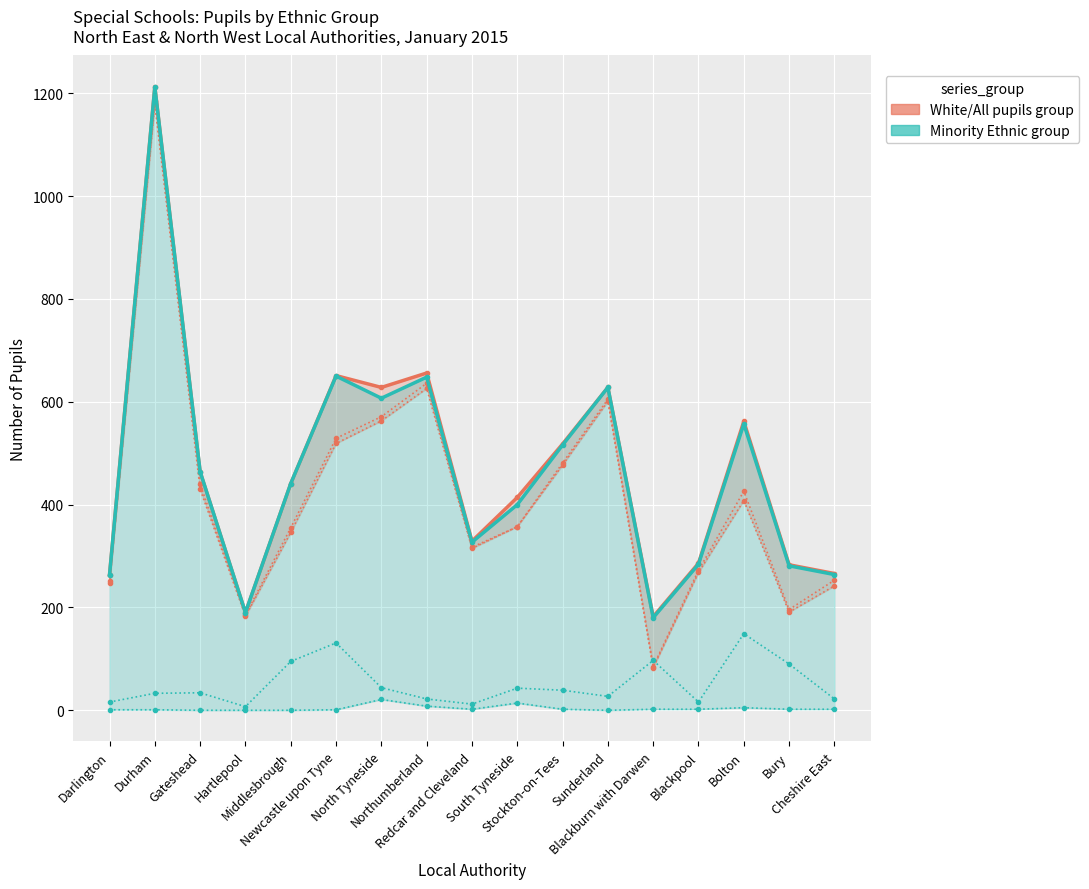

Reading right to left, transcribe all the data shown in this chart.

White: 253	196	426	272	85	605	481	357	317	636	571	529	355	185	440	1185	251
White British: 242	191	408	268	83	601	477	357	315	626	563	519	346	183	430	1179	247
All pupils: 266	283	562	286	182	628	518	414	329	656	628	651	441	190	464	1213	264
Minority Ethnic: 22	90	149	16	97	27	39	43	12	22	44	131	95	7	34	33	16
Classified: 264	281	557	284	180	628	516	400	327	648	607	650	441	190	464	1212	263
Unclassified: 2	2	5	2	2	0	2	14	2	8	21	1	0	0	0	1	1